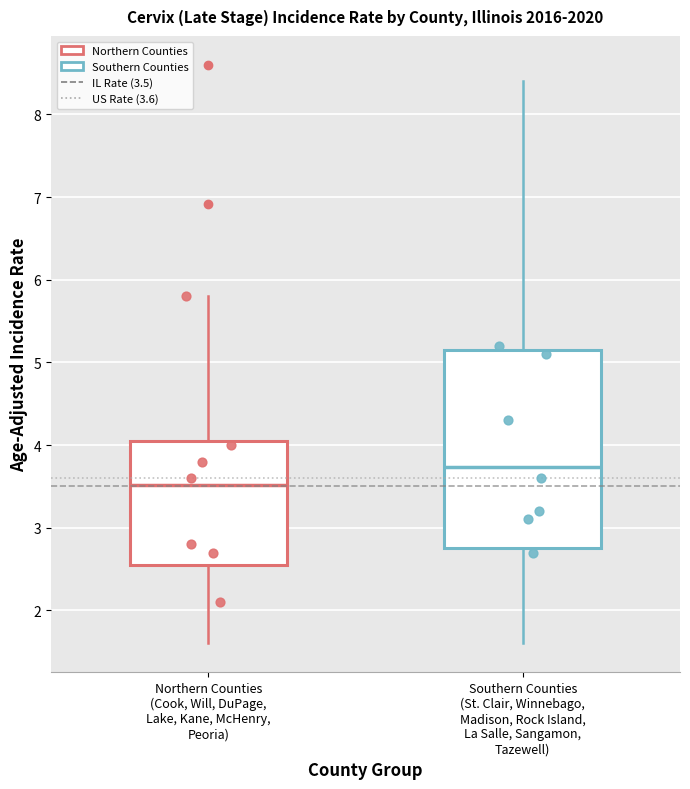

Where does the median line of the box for Northern Counties (Cook, Will, DuPage, Lake, Kane, McHenry, Peoria) sit on the y-axis? The values are not printed on the chart, so give them approximately, as read against the axis.

3.5